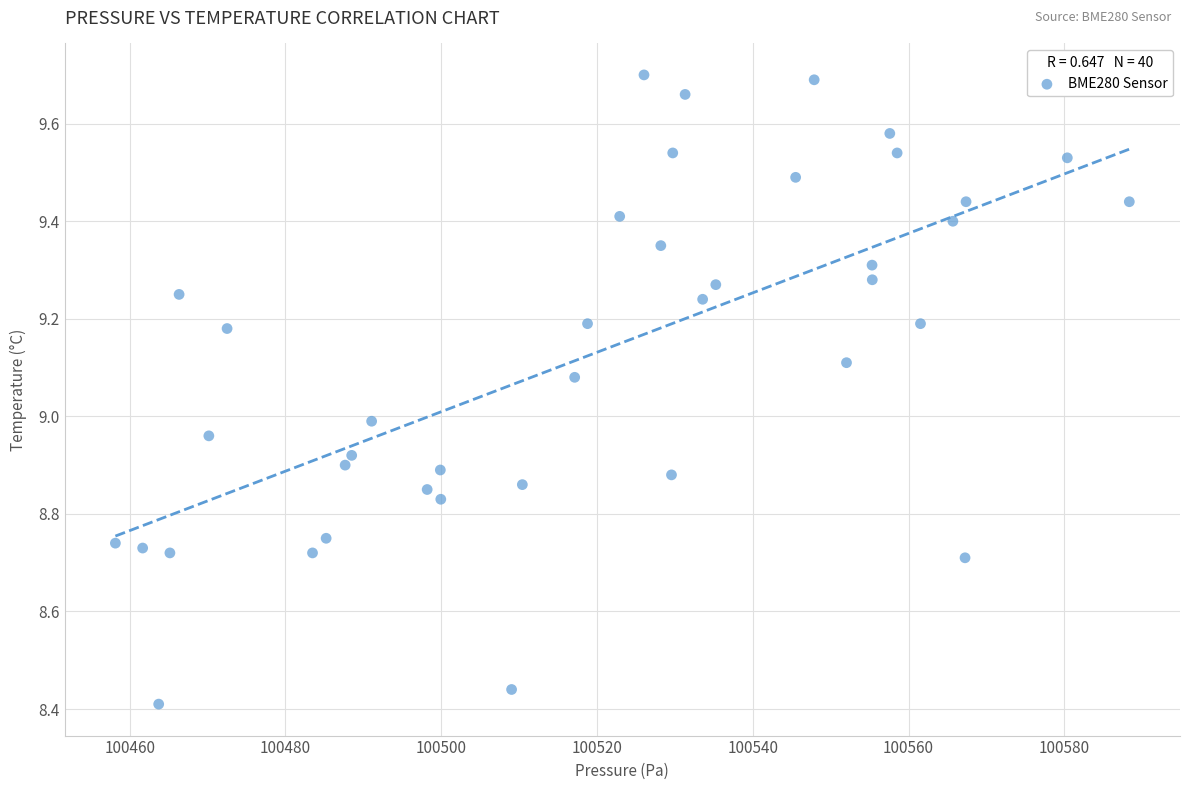

What is the range of X values (max minus min)?

130.2